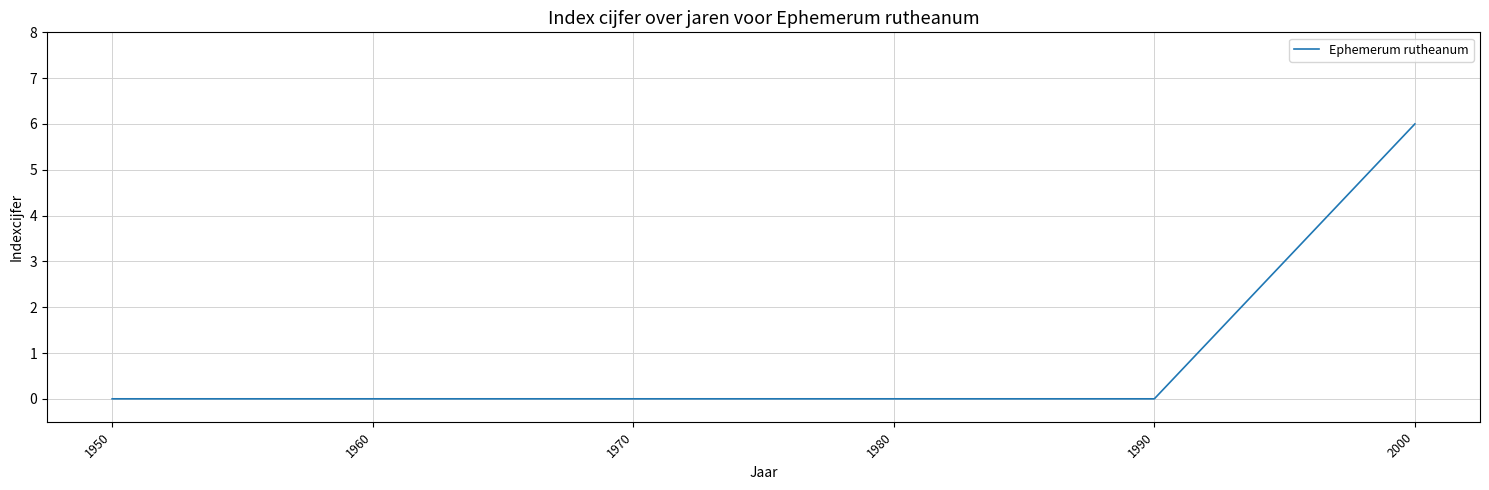

What is the difference between the maximum and second lowest values?

6